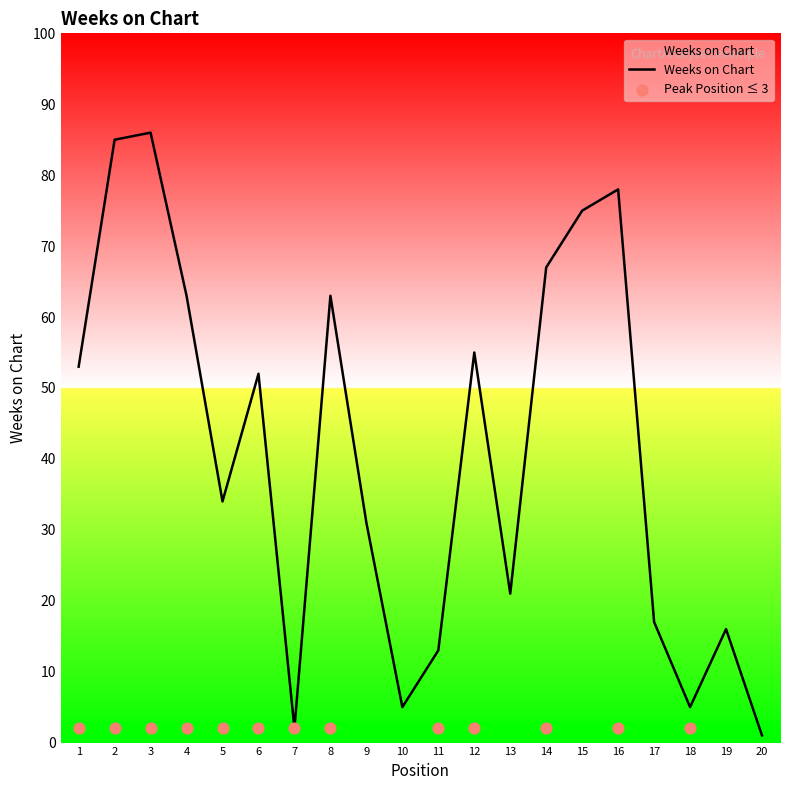

Approximately how many times larger is the value at 11 compared to 2?

0.2